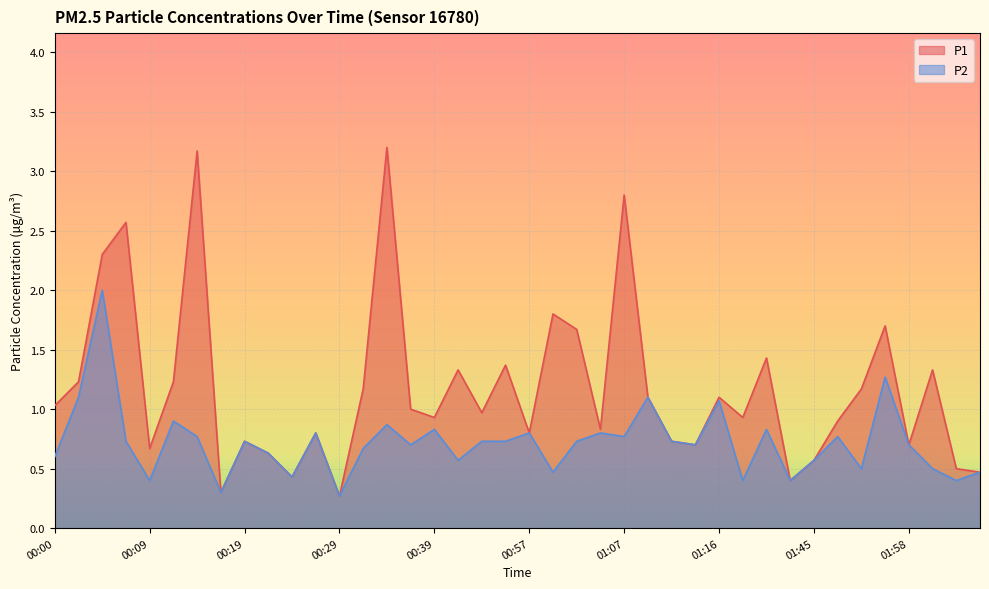

Which series has the widest spread of values?

P1